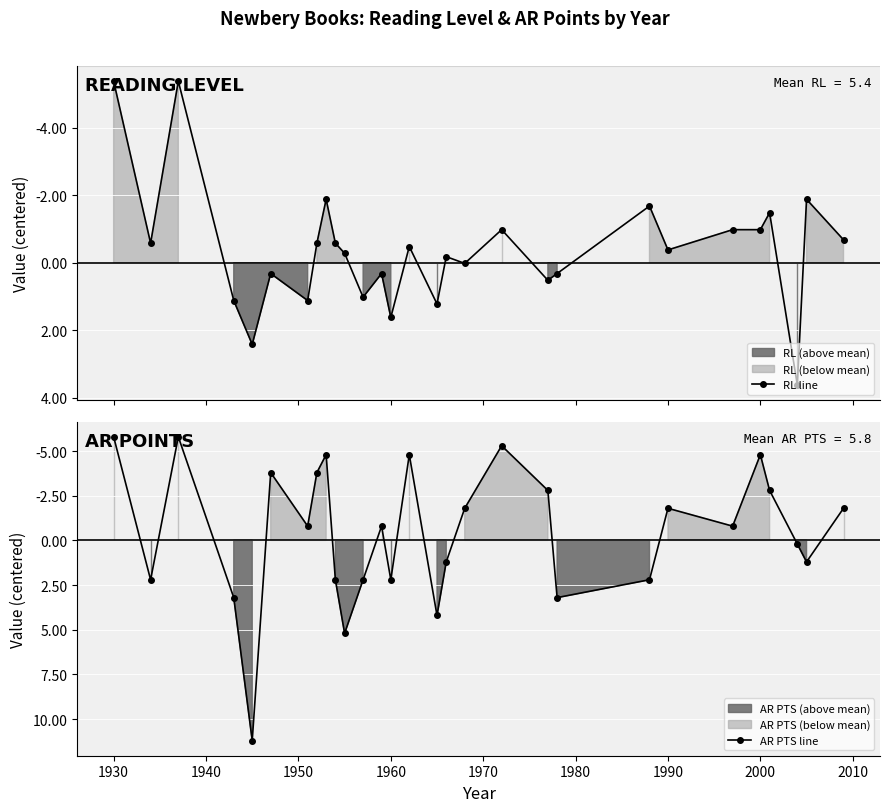

The value of AR PTS line at 1930 is -1.3. True or false?

False